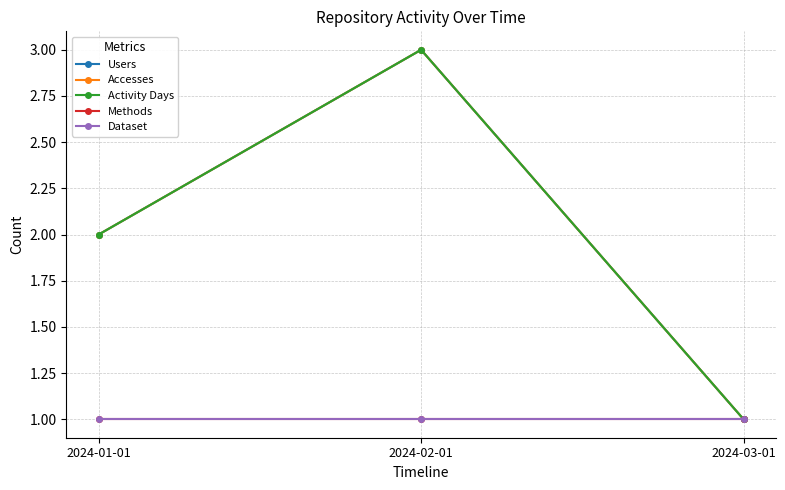

At which label does Users first exceed 2?

2024-02-01